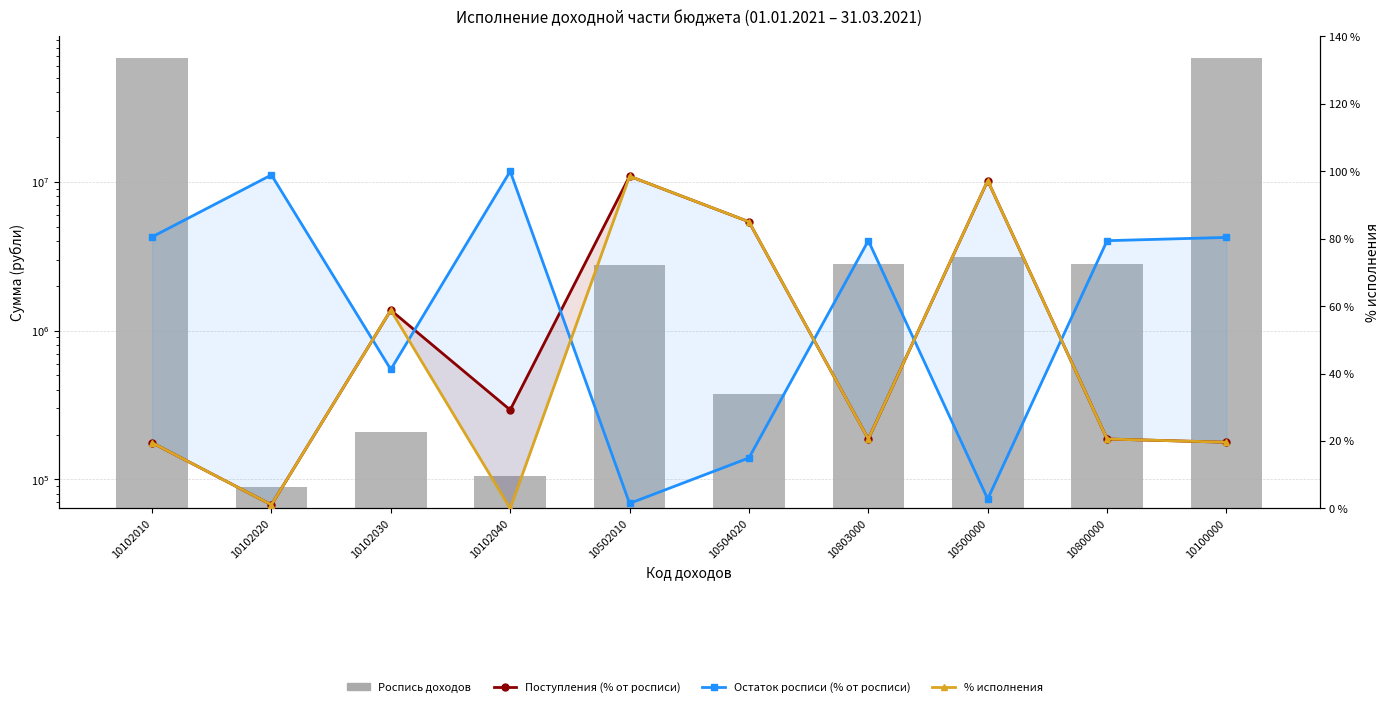

List the labels in order of Остаток росписи (% от росписи) value, largest first.

10102040, 10102020, 10102010, 10100000, 10803000, 10800000, 10102030, 10504020, 10500000, 10502010